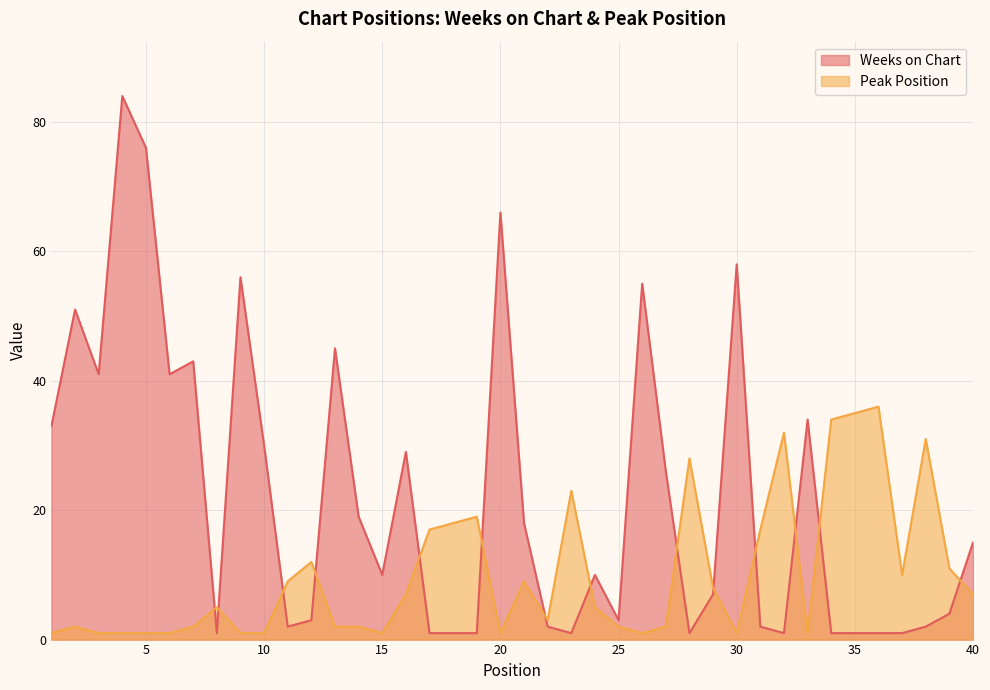

What is the difference between the highest and lowest values at 38?

29